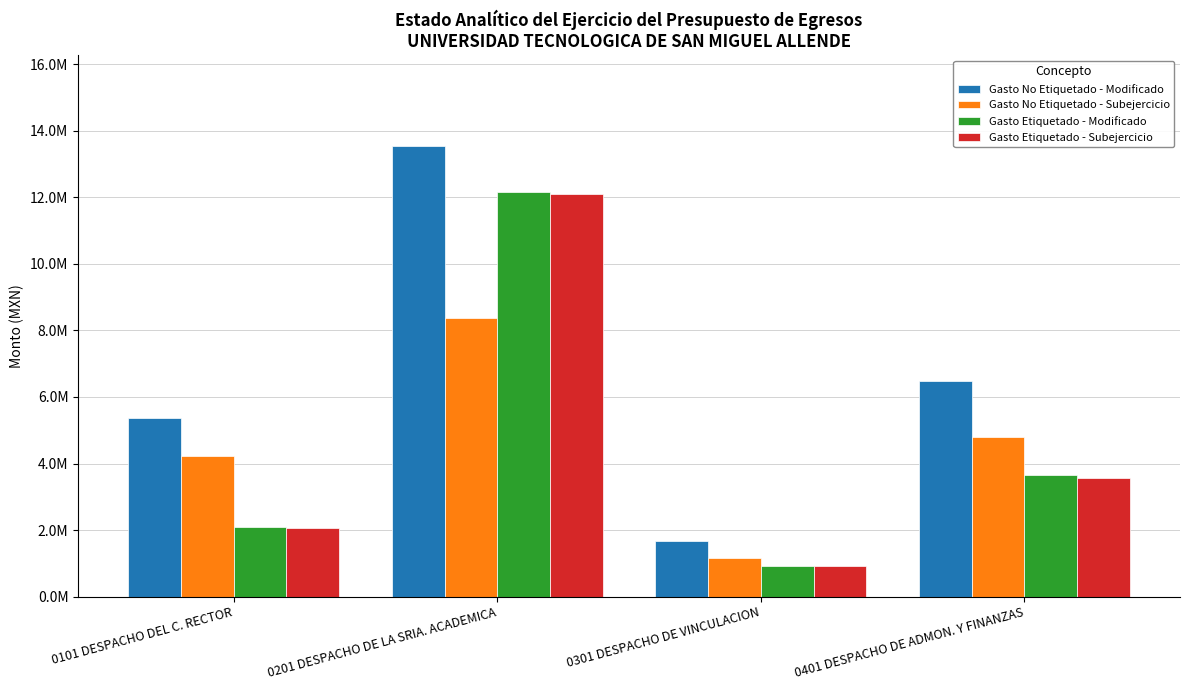

Which series has the widest spread of values?

Gasto No Etiquetado - Modificado